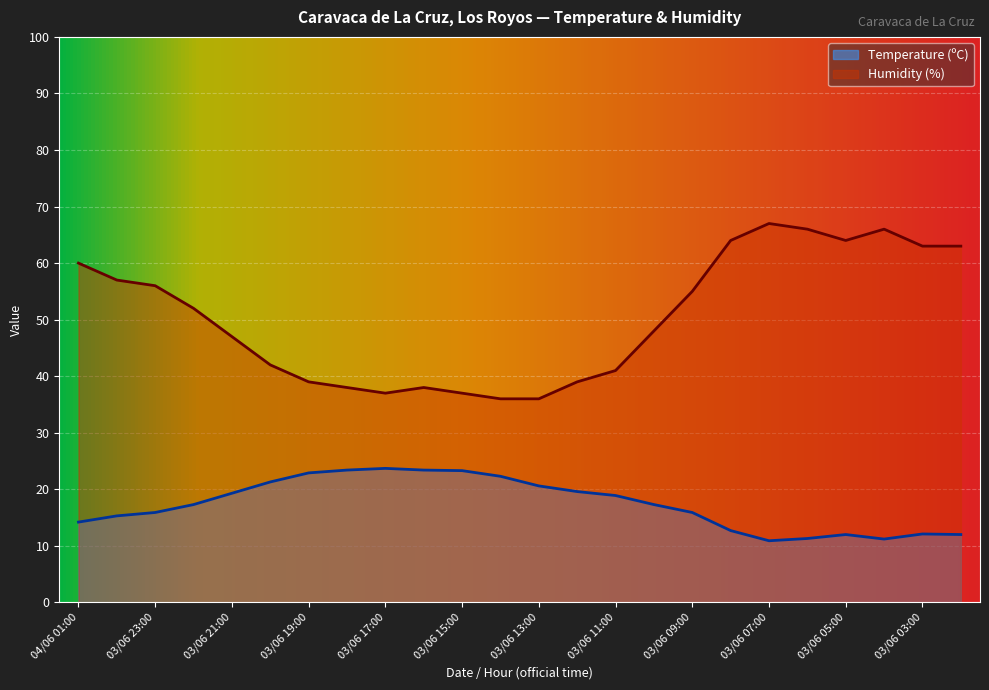

What is the label of the 19th point from the right?

03/06 20:00